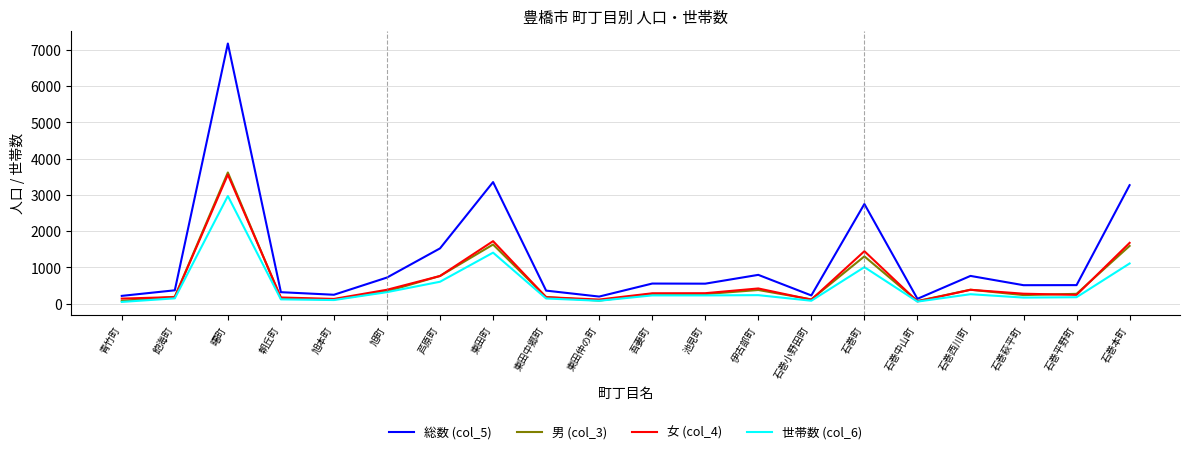

True or false: 世帯数 (col_6) has a value of 233 at 伊古部町.

True